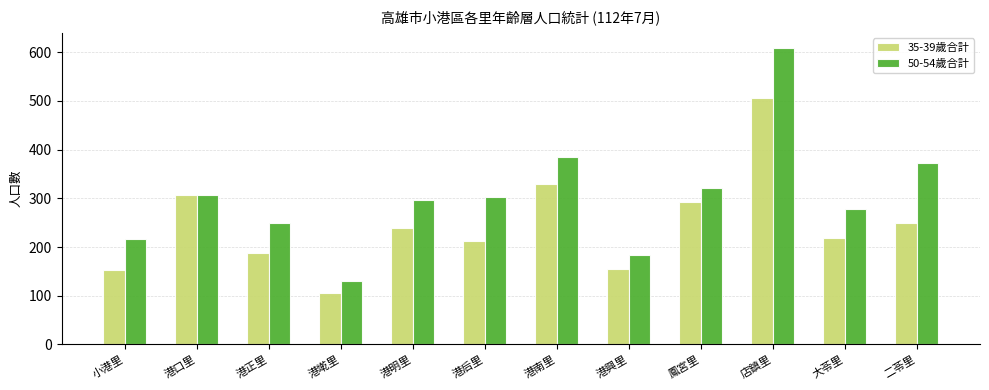

What is the difference between the highest and lowest values at 港后里?

91